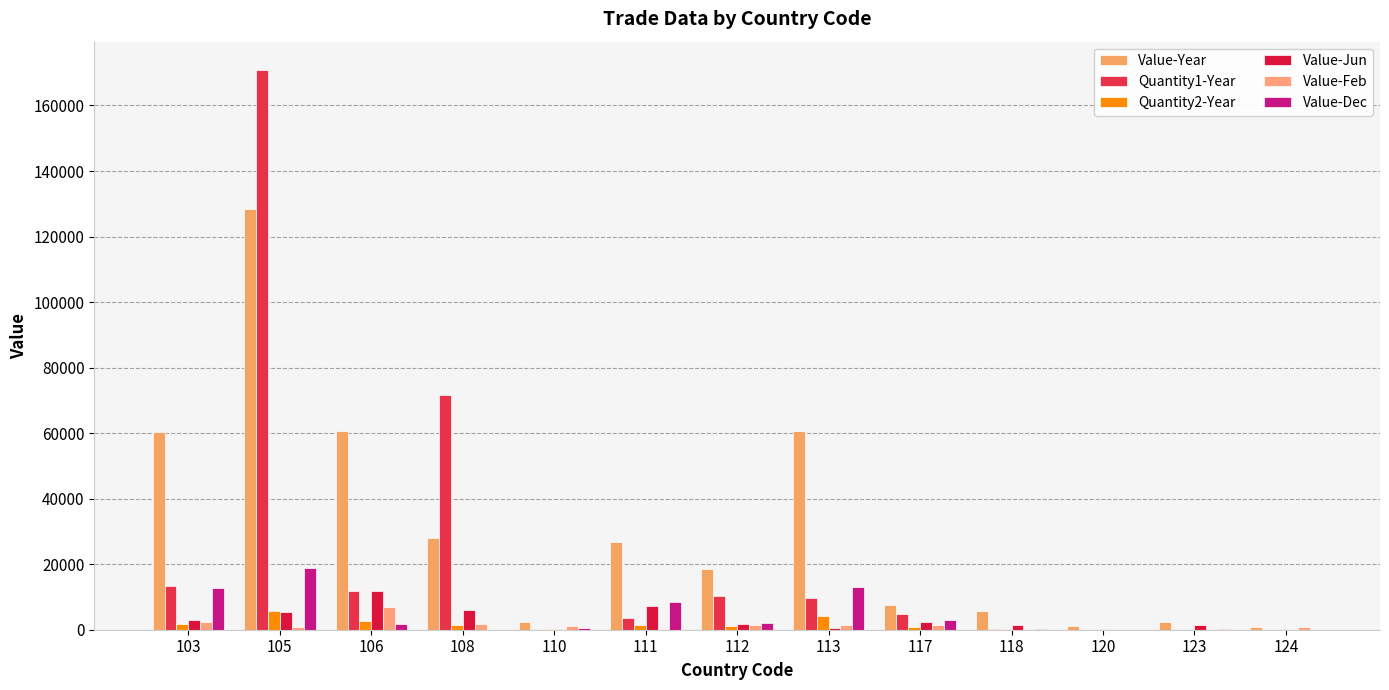

What is the sum of the Quantity2-Year values at 110 and 111?

1608